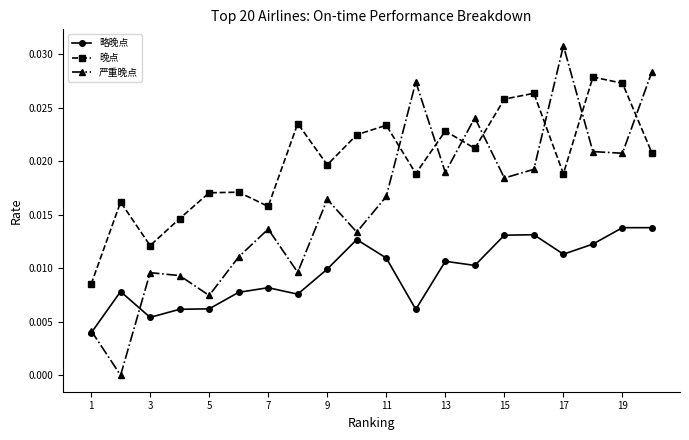

Which series has the largest total across all categories?

晚点